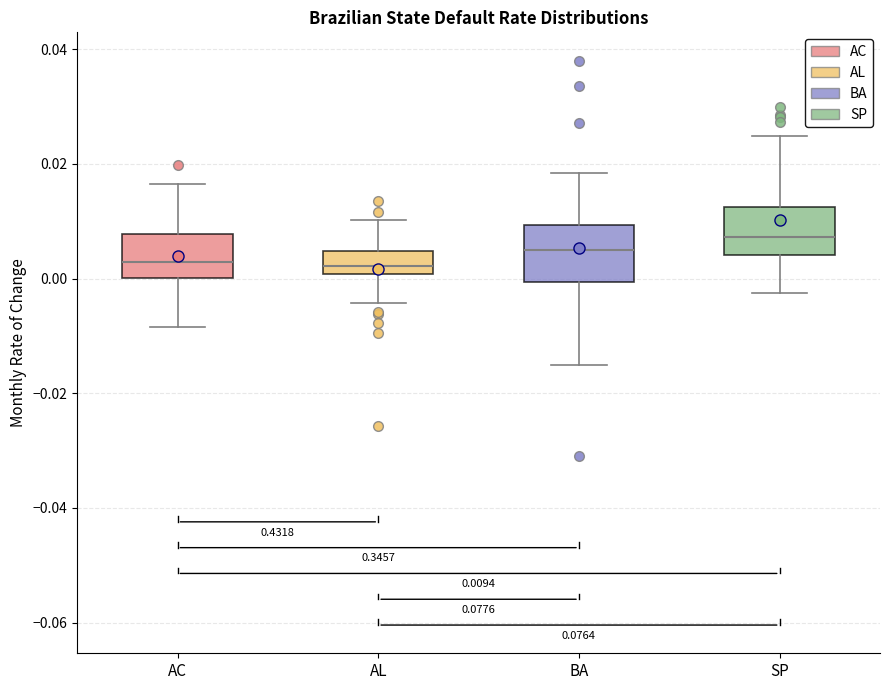

Which box has the highest median line?

SP